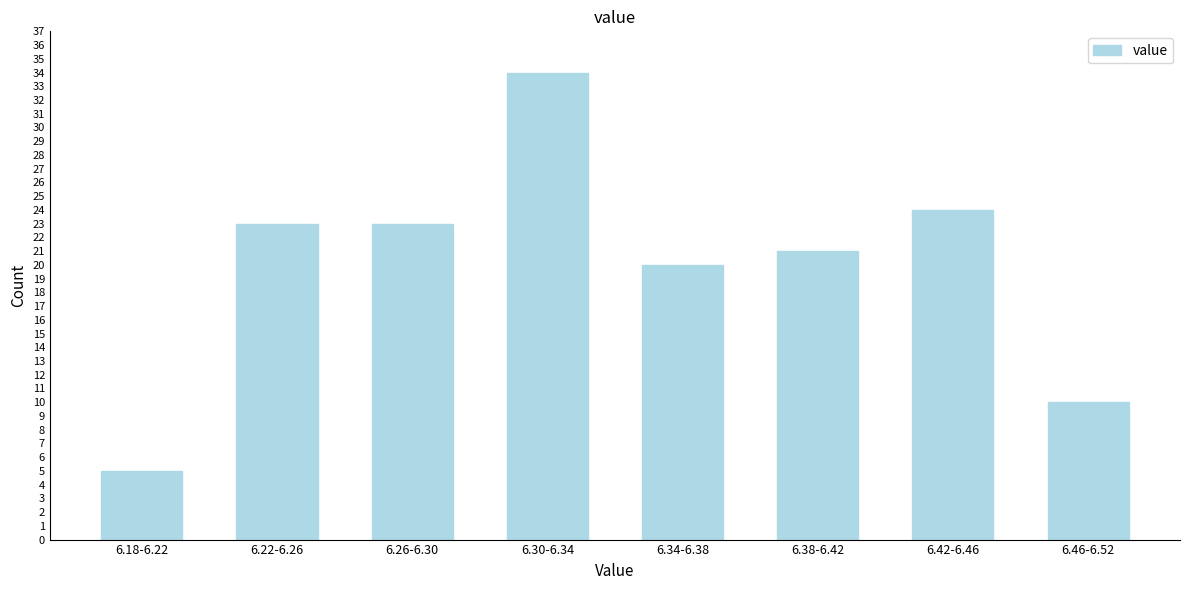

Reading left to right, list all the values displayed in this chart.

5	23	23	34	20	21	24	10